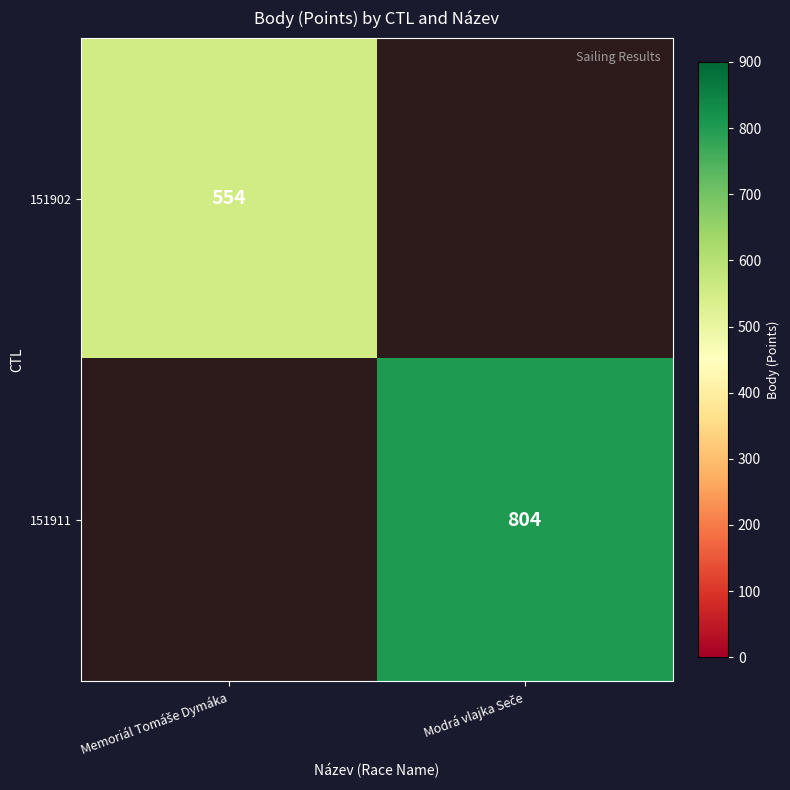

True or false: 151902 has a value of 154 at Memoriál Tomáše Dymáka.

False